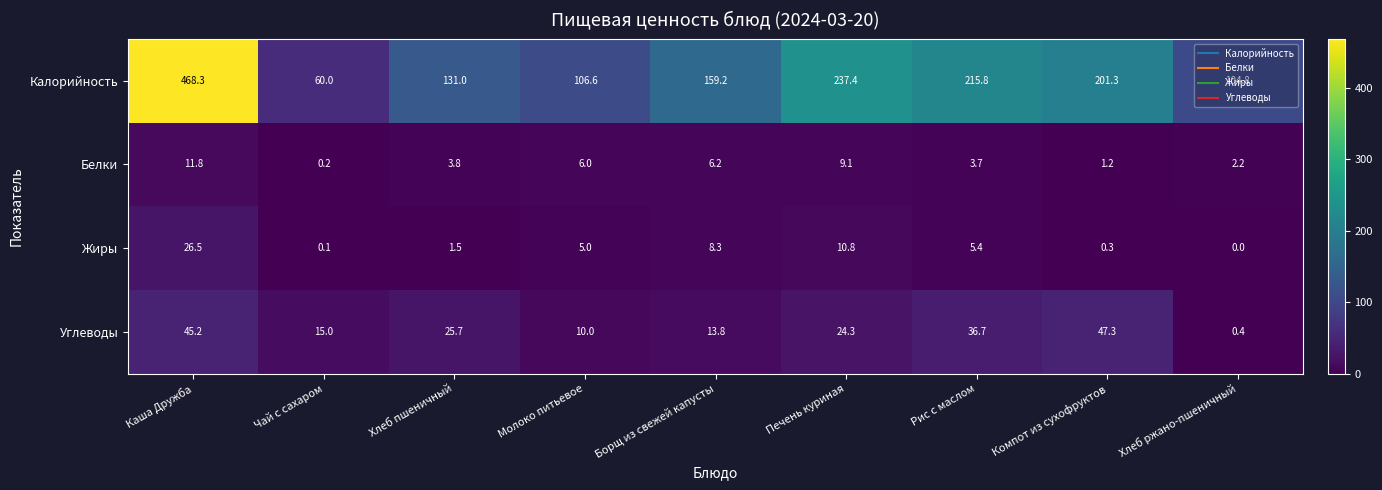

True or false: Белки has a value of 11.8 at Каша Дружба.

True